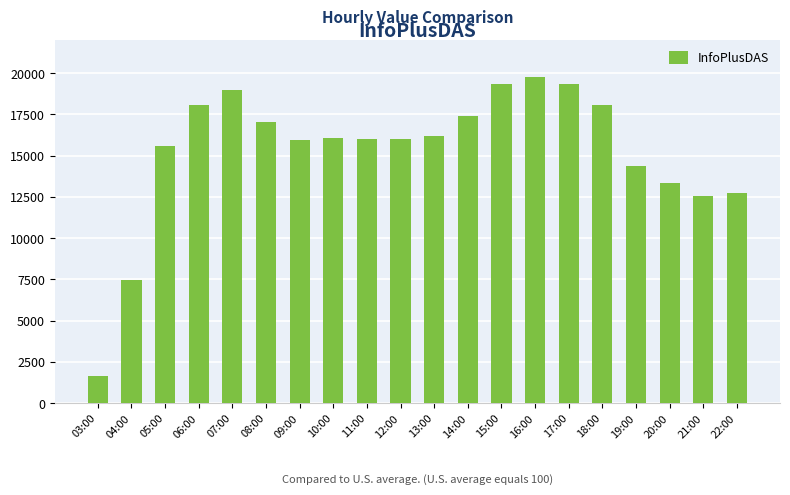

True or false: the data shows 11654 at 06:00.

False